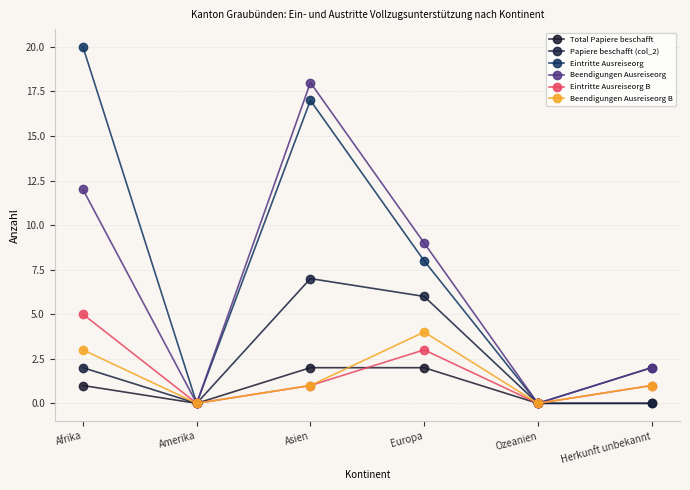

At which category is the sum across all series the highest?

Asien